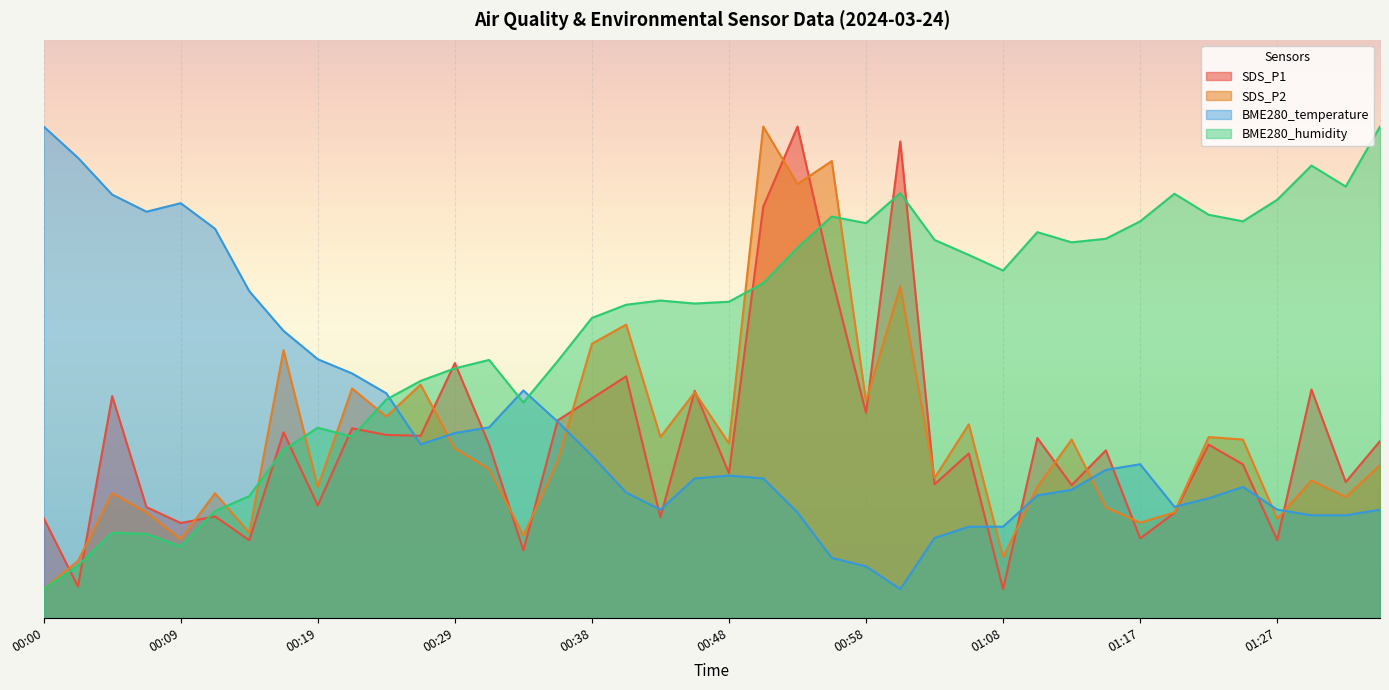

Between 00:24 and 00:55, which is larger?

00:55